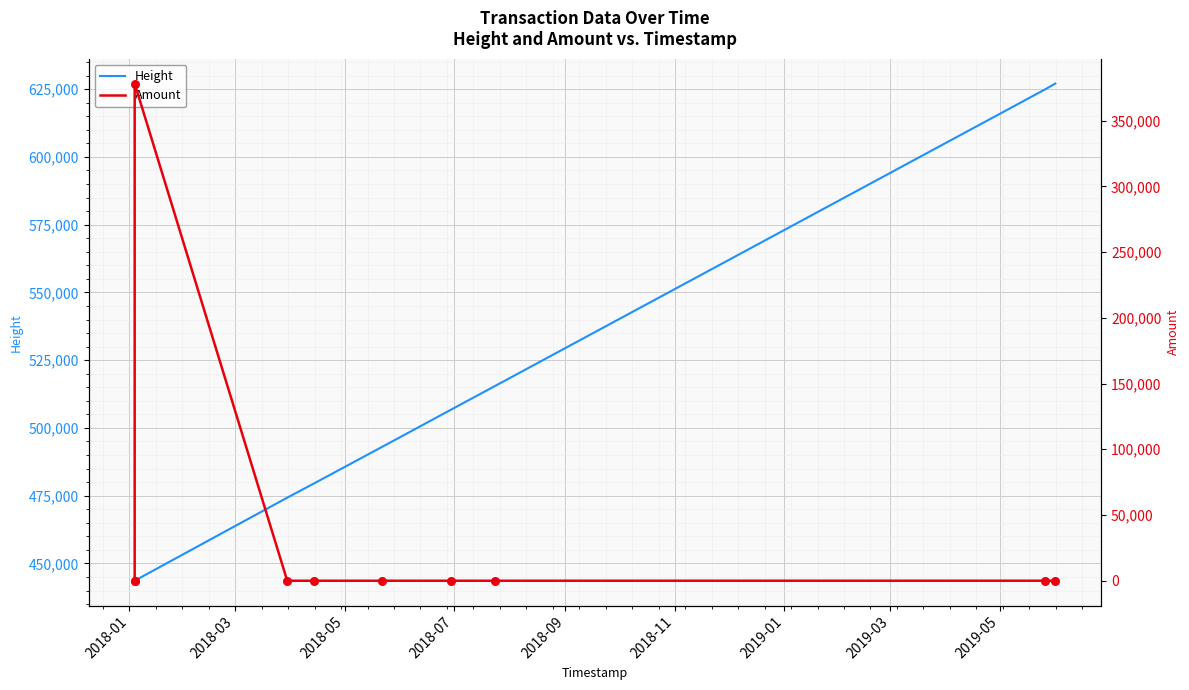

Which series contains the lowest Y value?

Amount